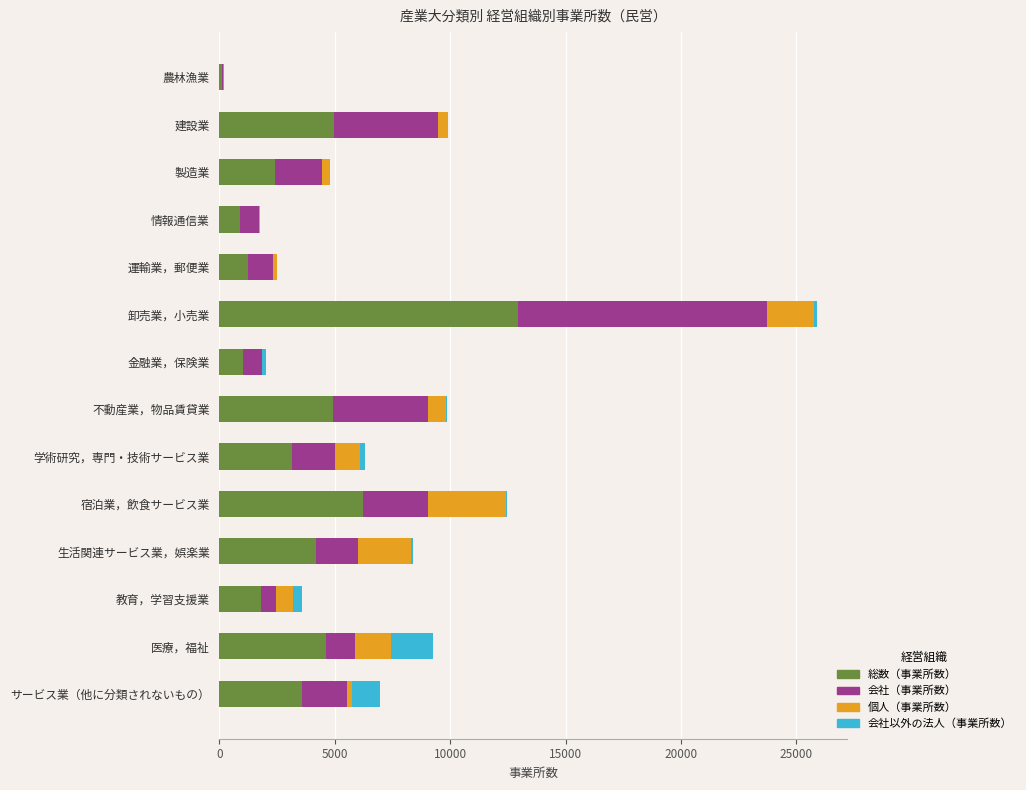

True or false: 総数（事業所数） has a value of 3157 at 学術研究，専門・技術サービス業.

True